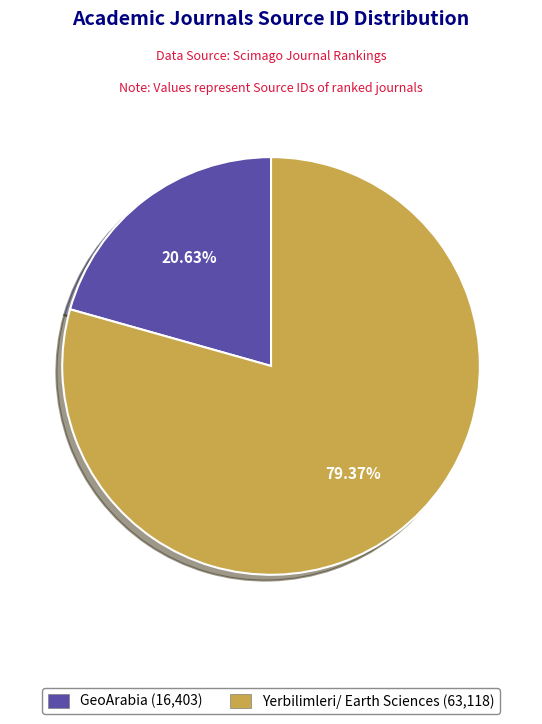

Count the number of slices in the pie.

2